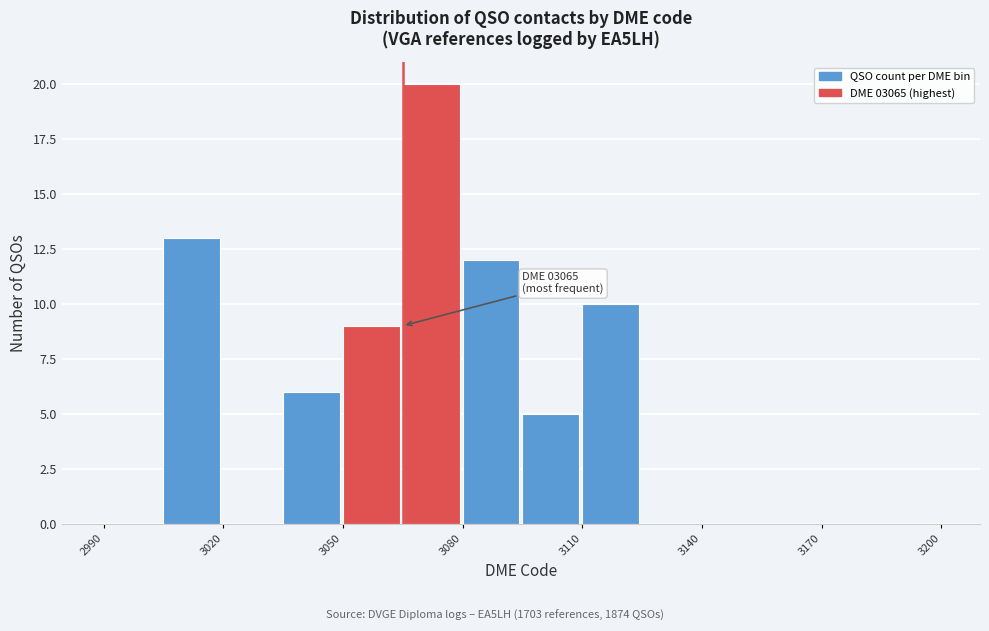

Read against the x-axis, roughly where is the centre of the tallest bar?

3070